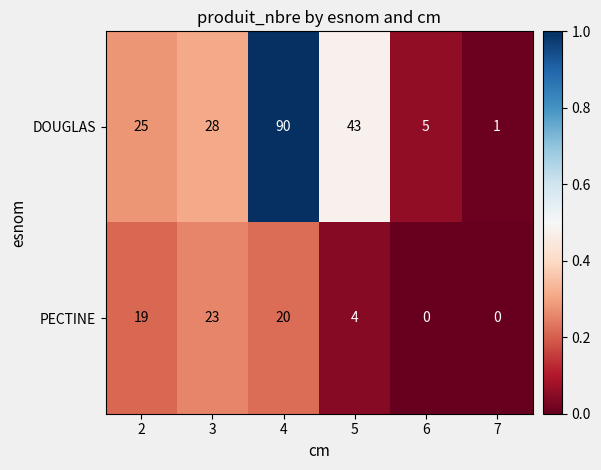

At which label does DOUGLAS reach its peak?

4